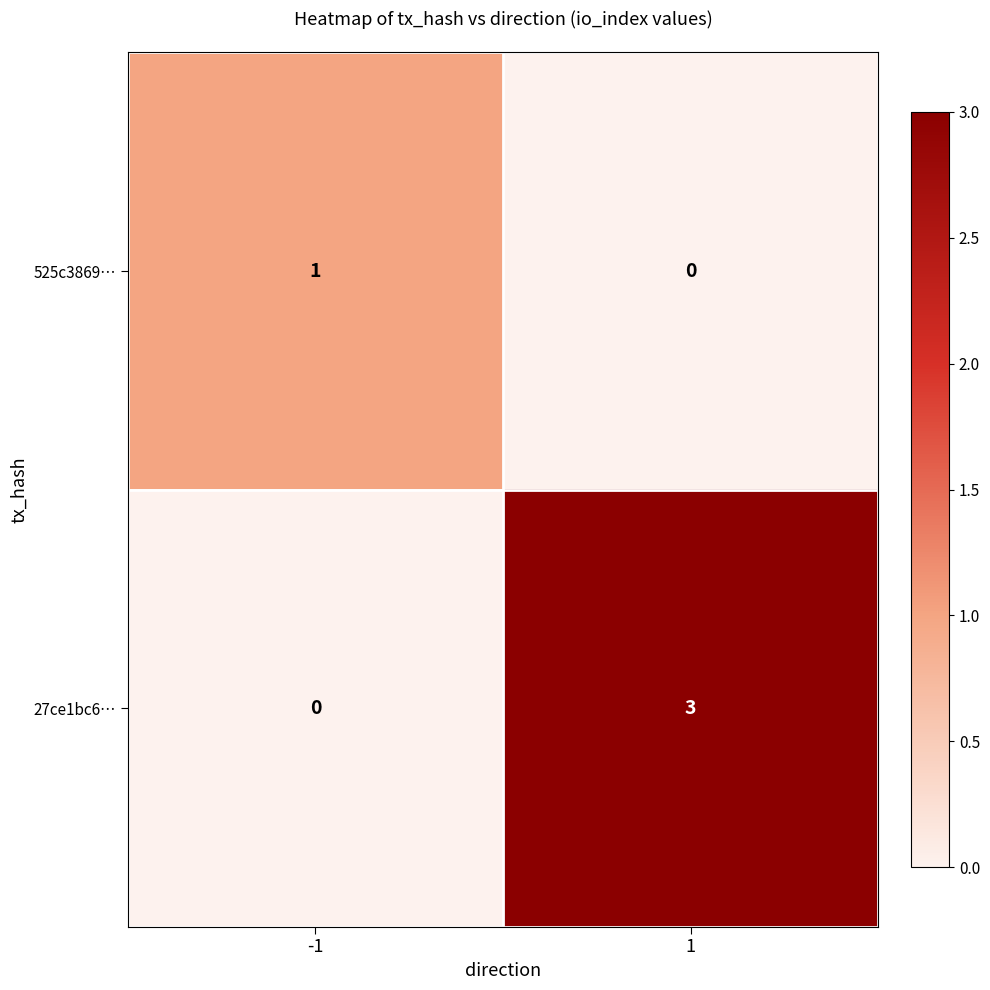

Rank the series by their average value, from highest to lowest.

27ce1bc6…, 525c3869…